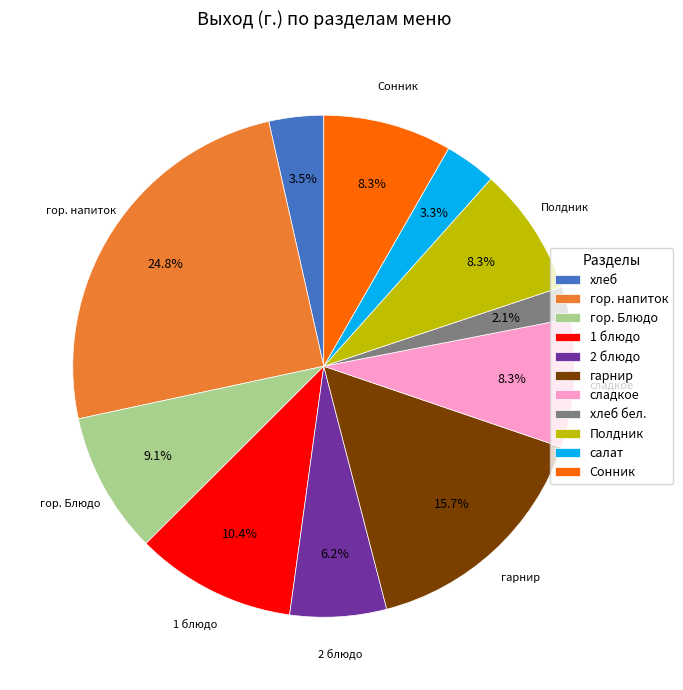

How many segments does this pie chart have?

11